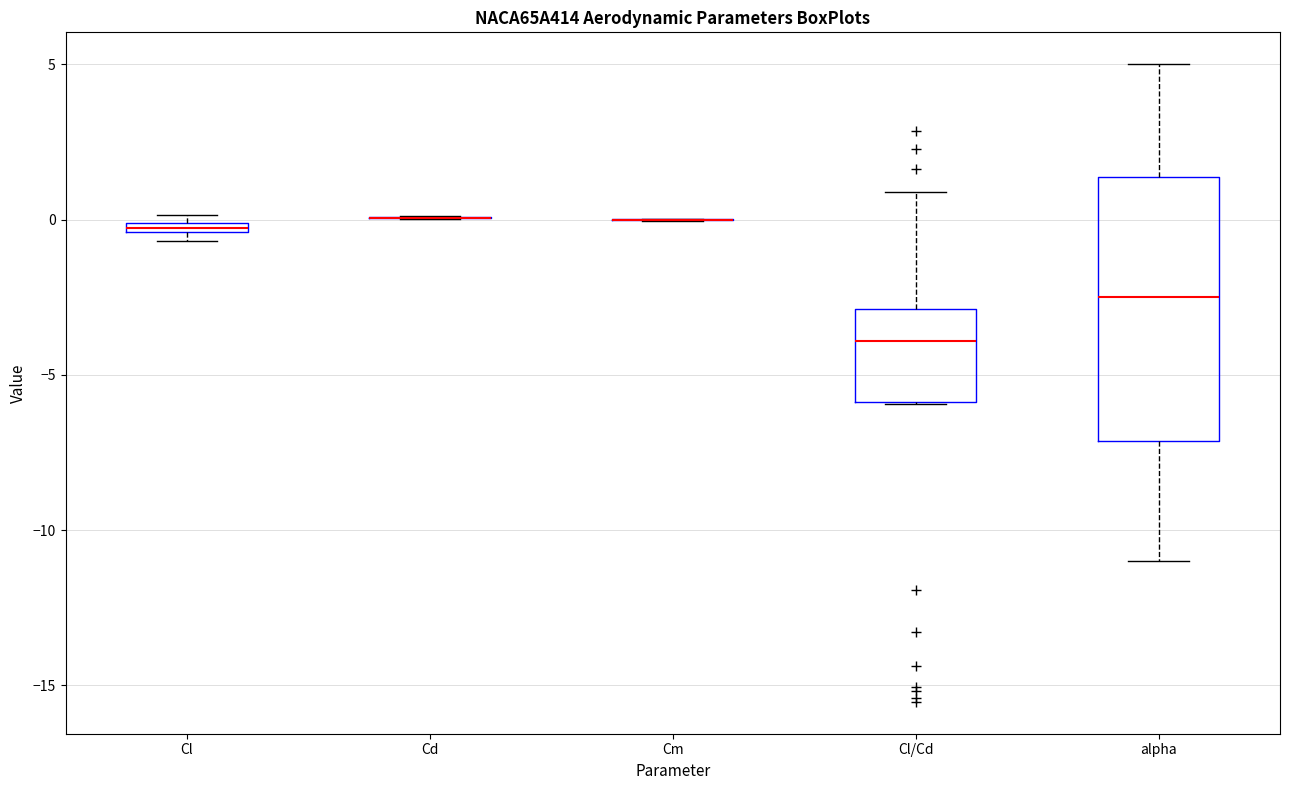

Which box is the tallest, from its lower edge to its upper edge?

alpha